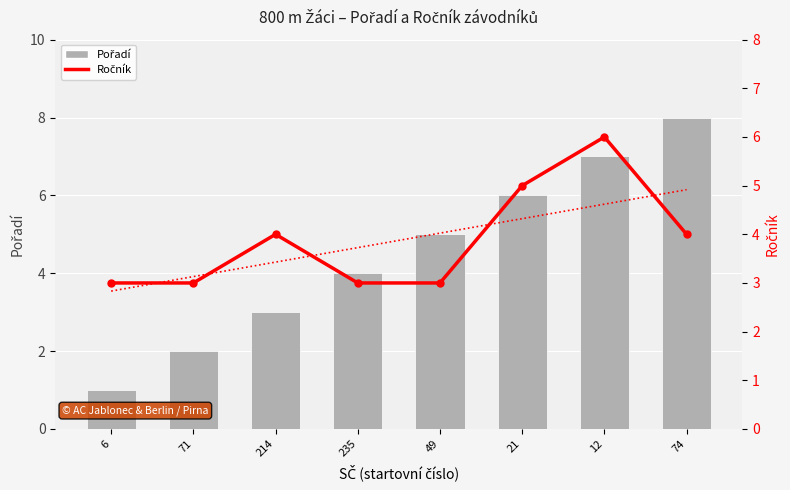

The Ročník trend series shows 2.8 at 6. True or false?

True